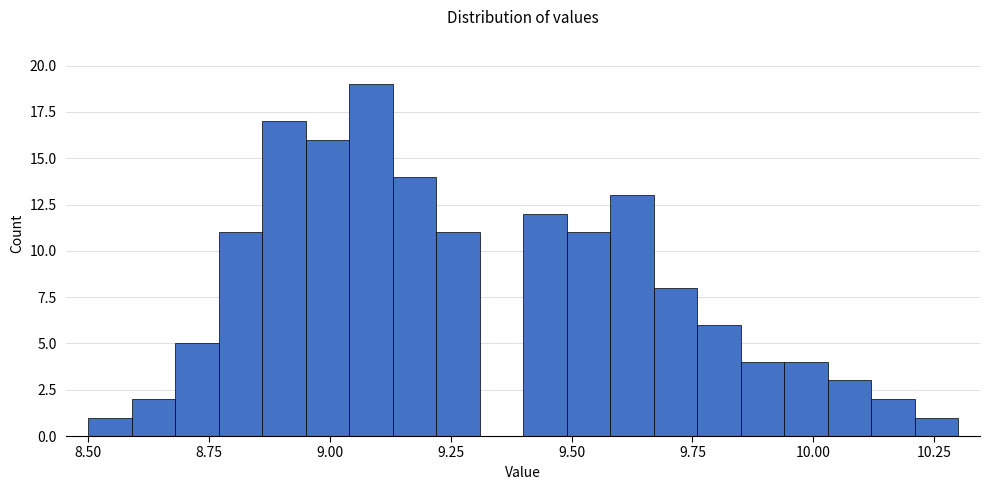

Read against the x-axis, roughly where is the centre of the tallest bar?

9.10